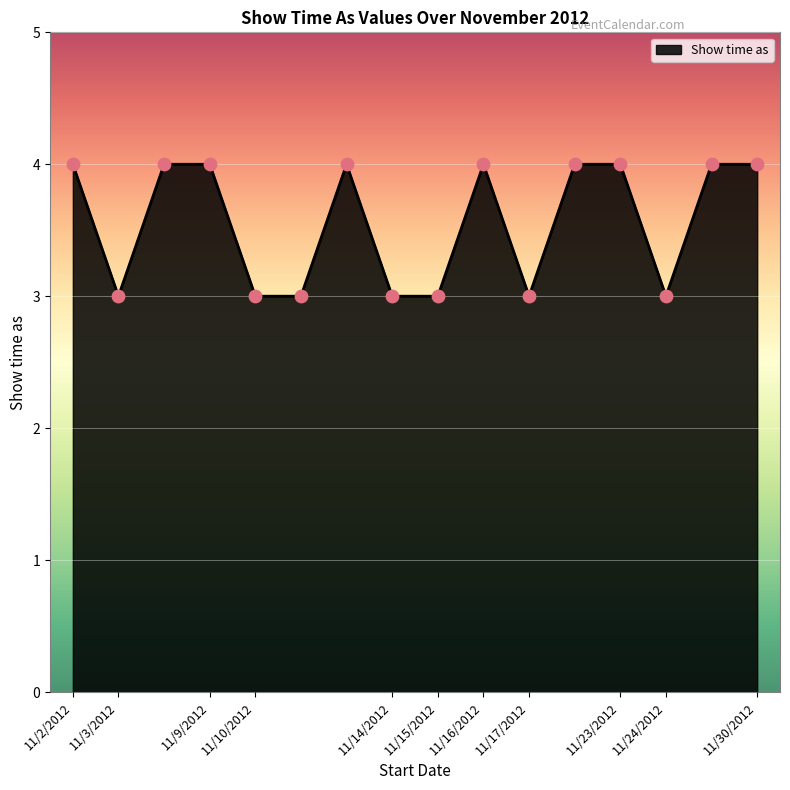

What is the greatest value displayed?

4